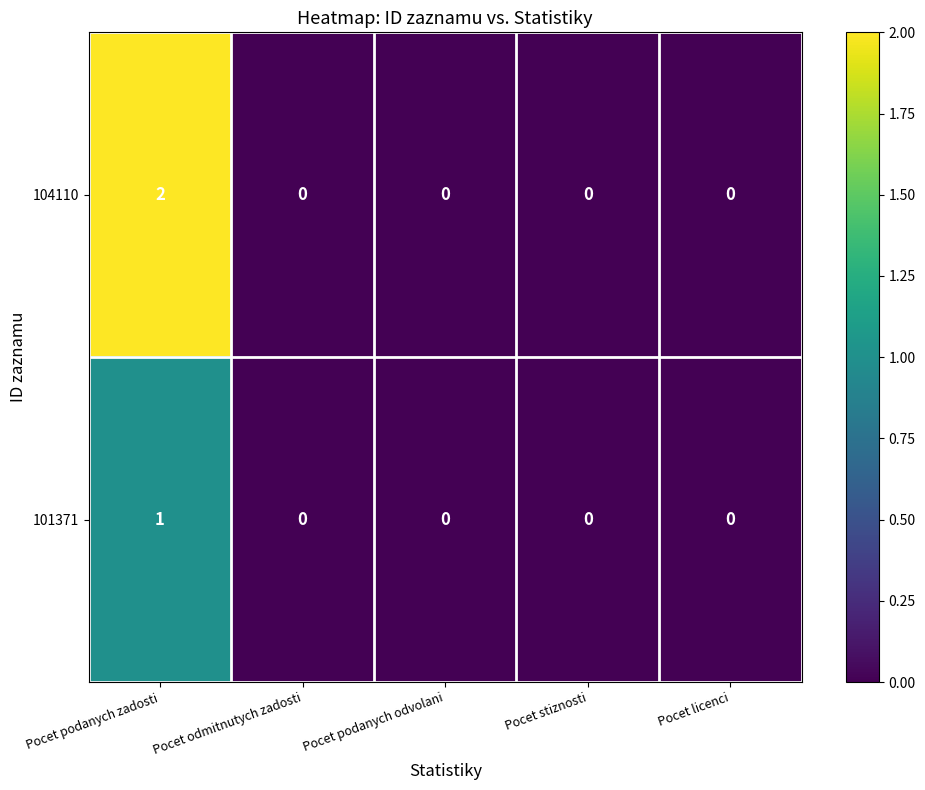

True or false: 101371 has a value of 2 at Pocet podanych zadosti.

False